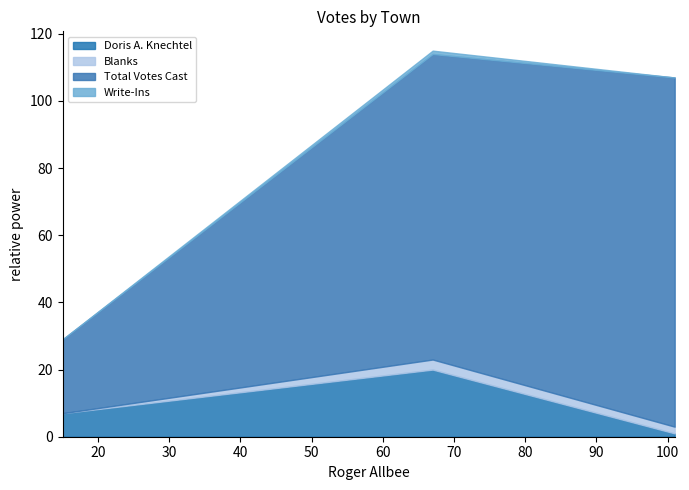

What is the highest value of the Doris A. Knechtel series?

20